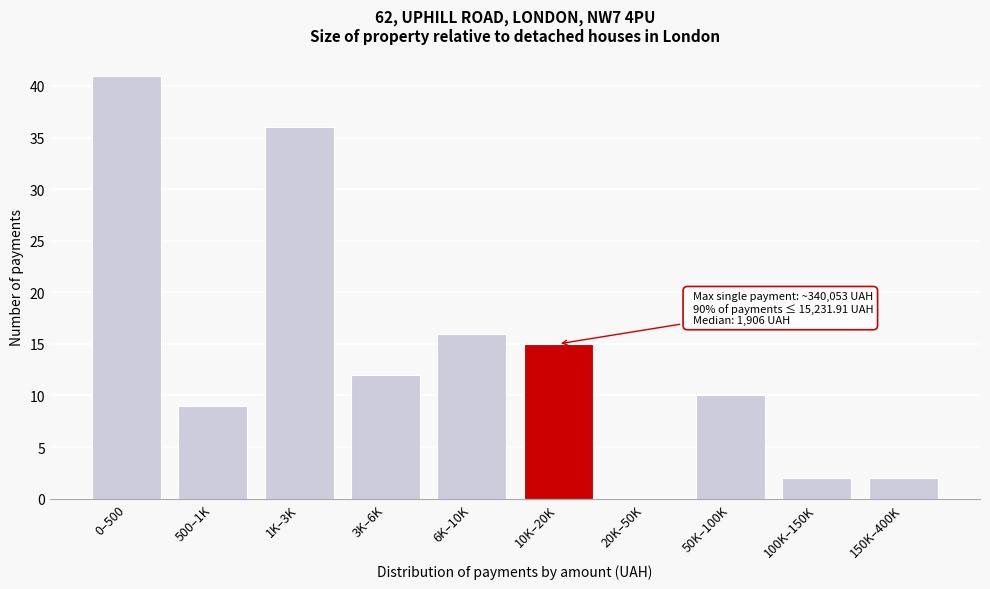

Reading left to right, transcribe all the data shown in this chart.

0–500=41	500–1K=9	1K–3K=36	3K–6K=12	6K–10K=16	10K–20K=15	20K–50K=0	50K–100K=10	100K–150K=2	150K–400K=2